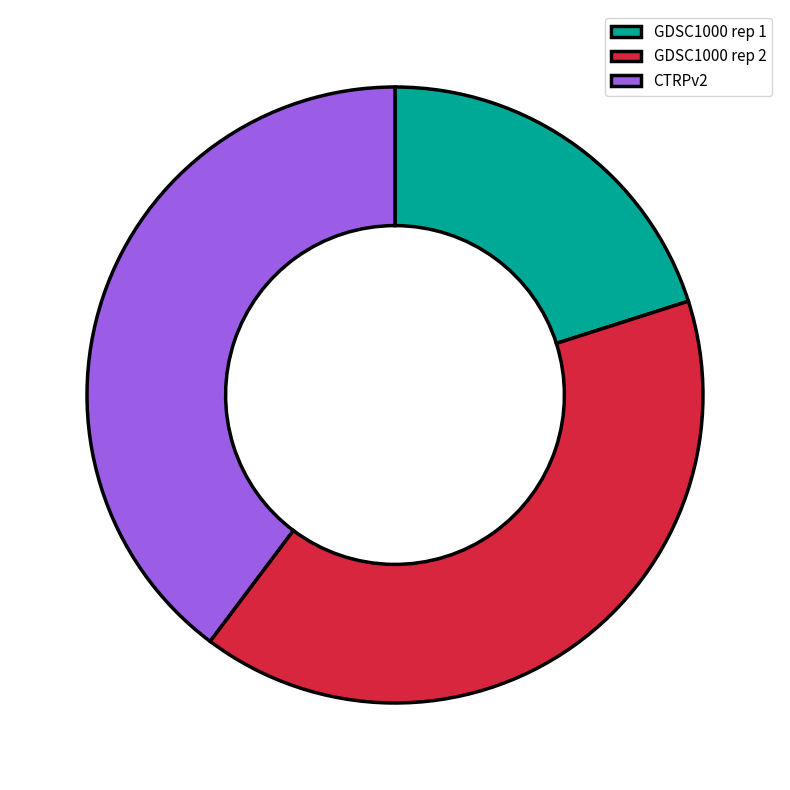

True or false: CTRPv2 accounts for 40% of the total.

True